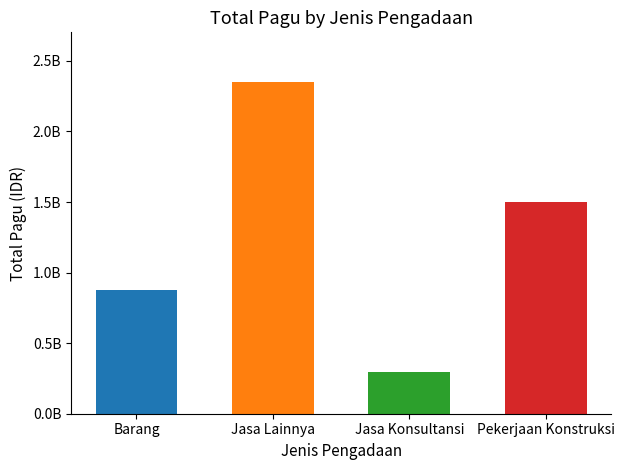

How many data points are above 1499904000?

1